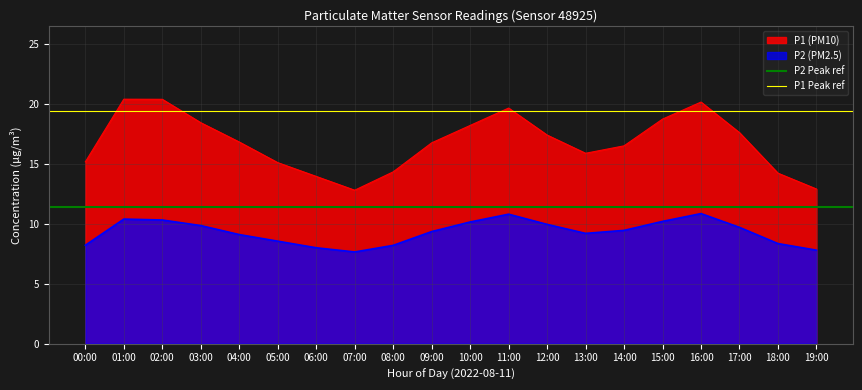

True or false: P1 (PM10) and P2 (PM2.5) cross at least once.

False